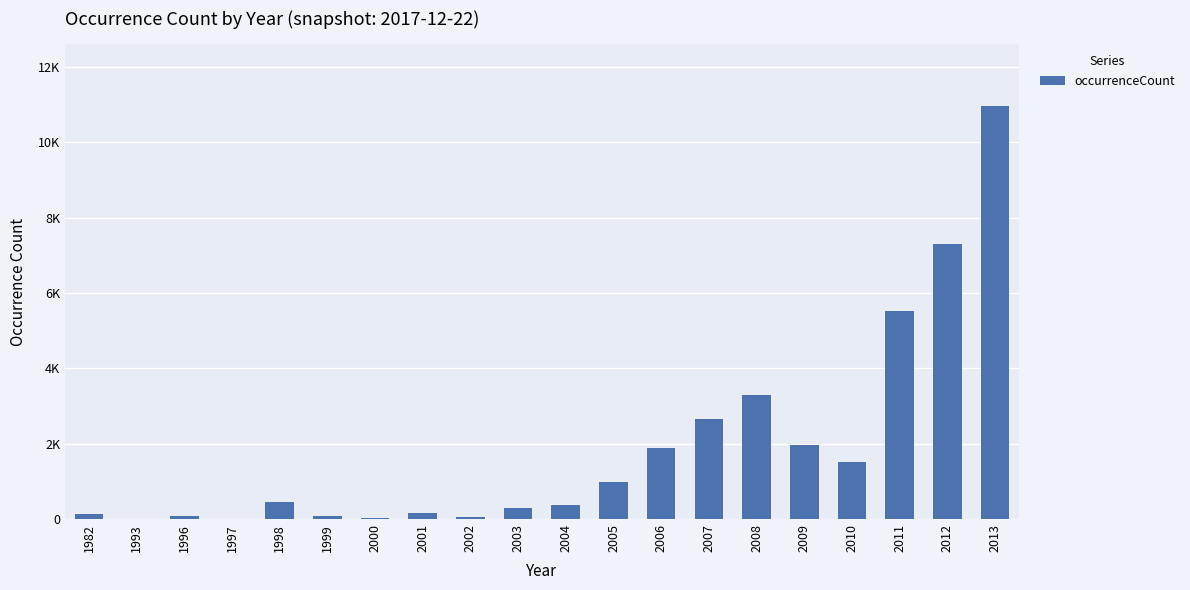

What is the change in value from 1998 to 2005?

+543